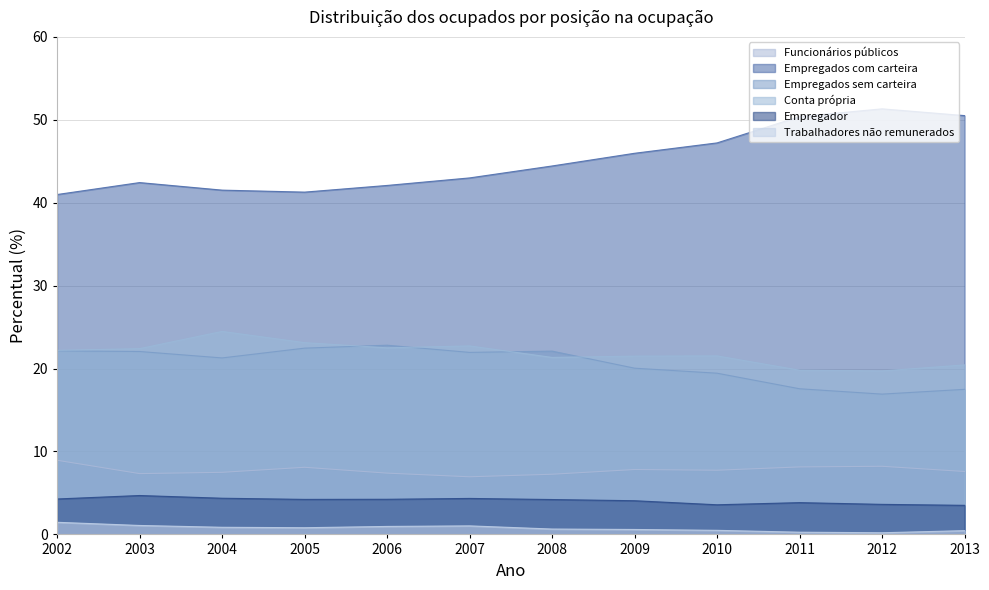

At which category does Empregados com carteira reach its first local valley?

2005